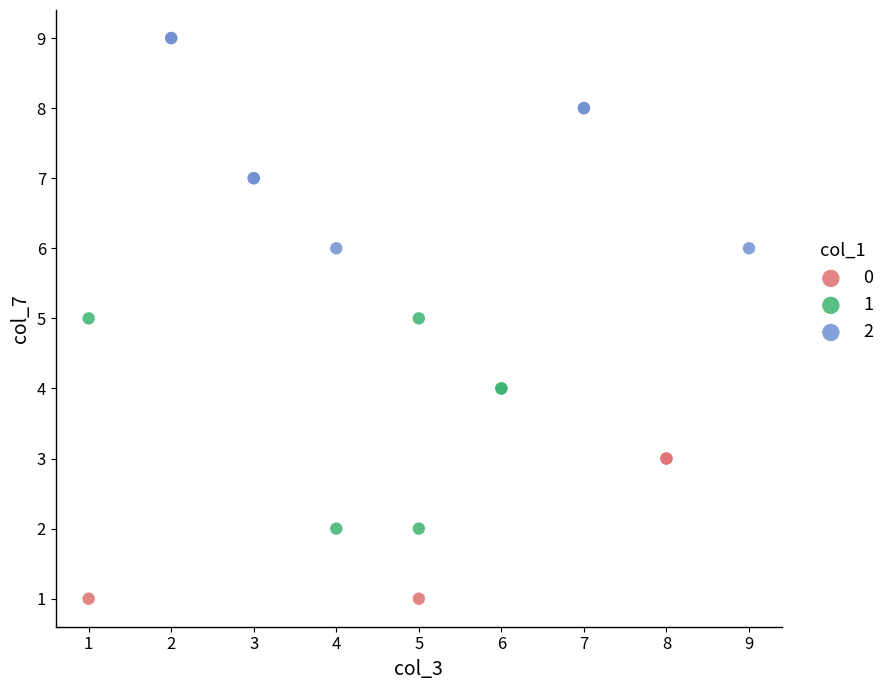

Which series contains the highest Y value?

2